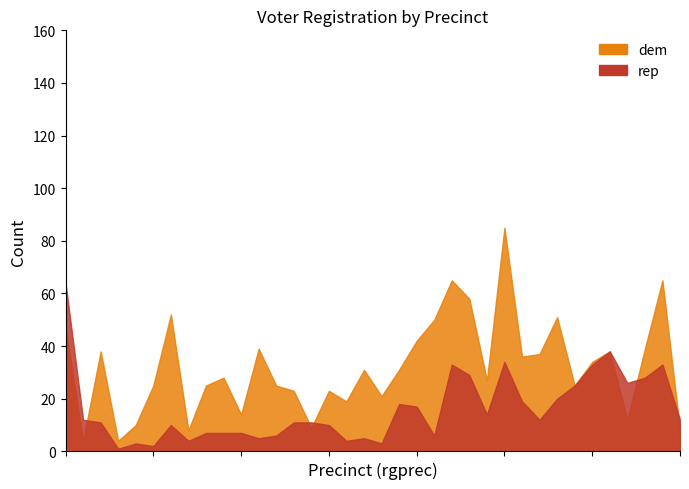

At which category does the chart reach its minimum across all series?

14000700